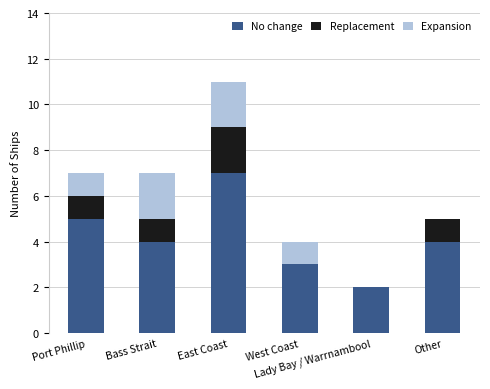

What is the maximum value for No change?

7